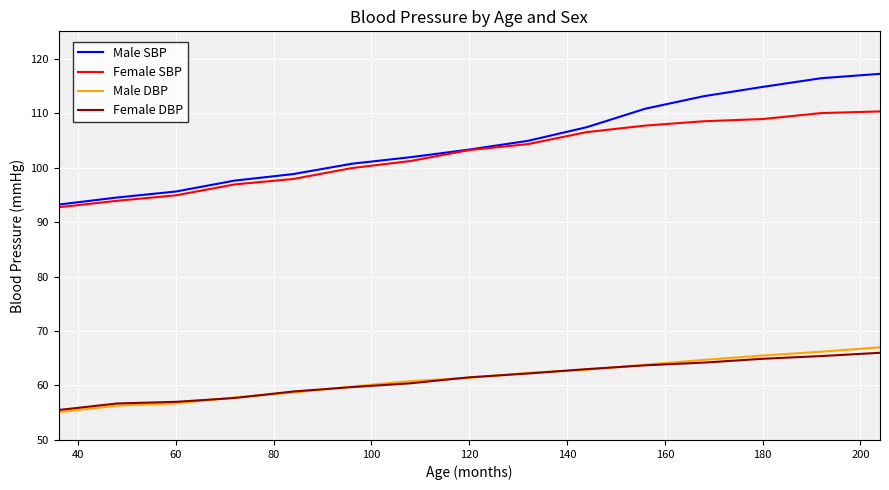

Which series has the largest range (max minus min)?

Male SBP